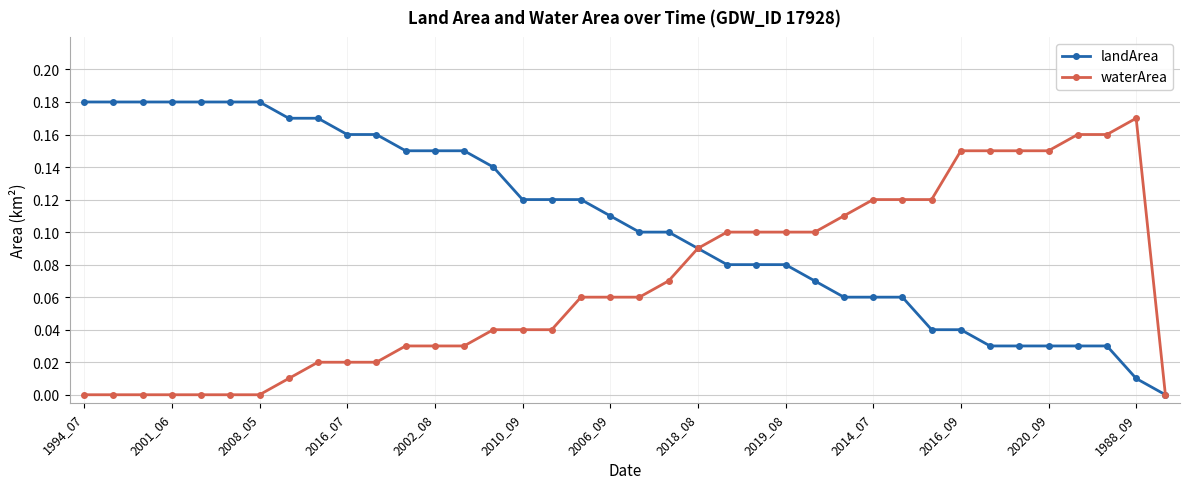

List the series in order of their peak value, highest first.

landArea, waterArea